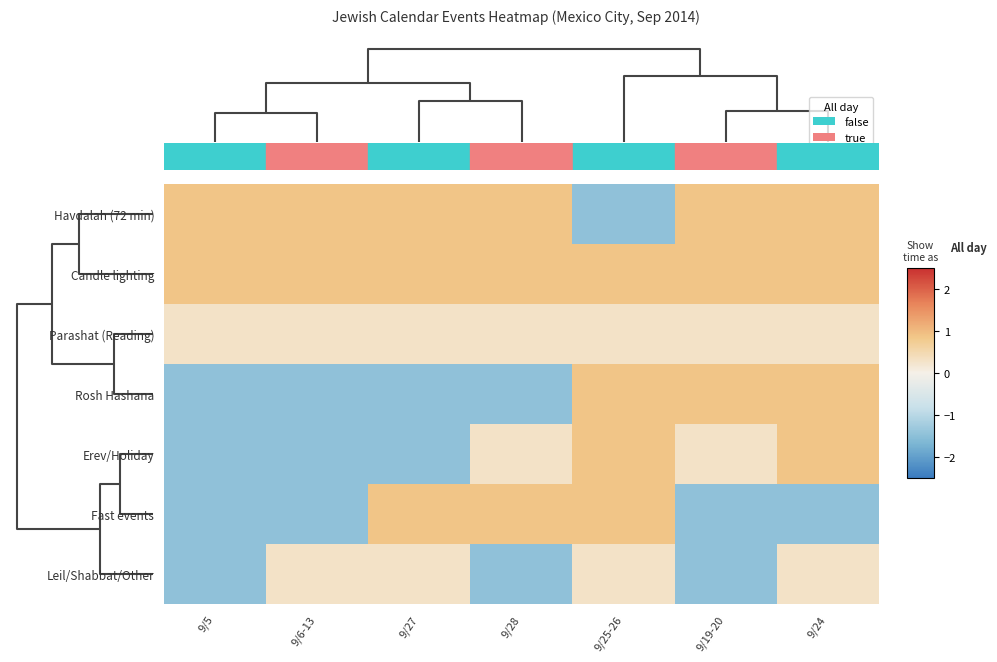

How many categories are shown in the chart?

7